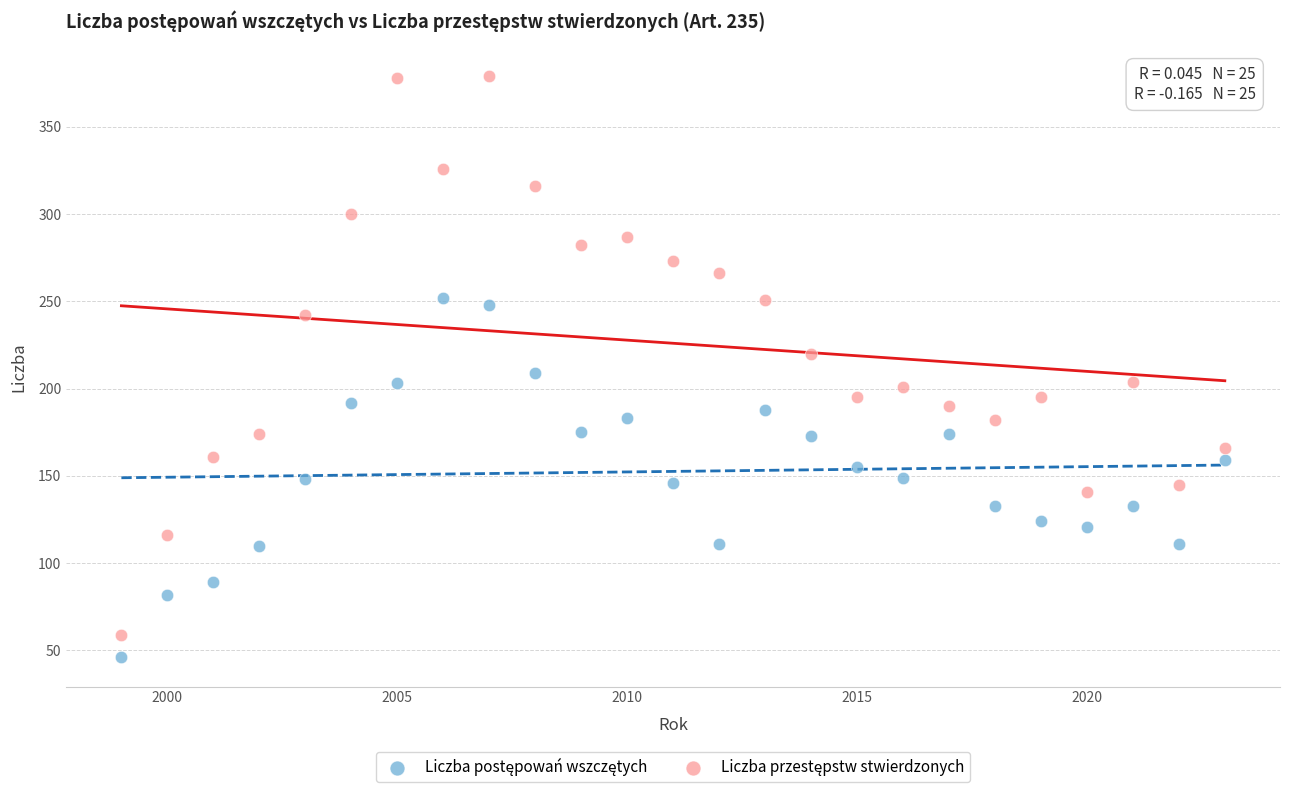

Across all data points, what is the range of X values (max minus min)?

24